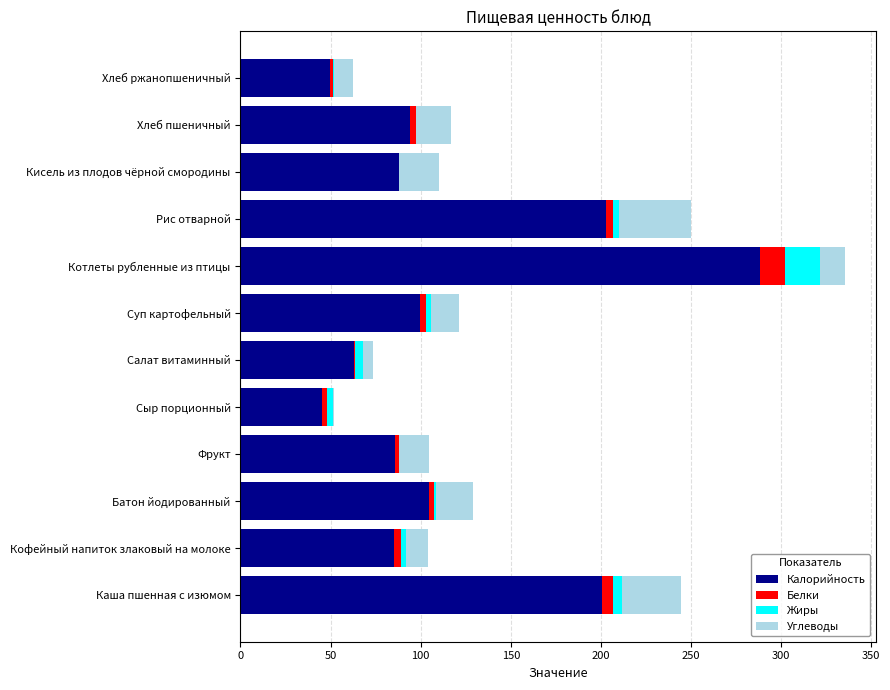

What are all the series names shown in the legend?

Калорийность, Белки, Жиры, Углеводы